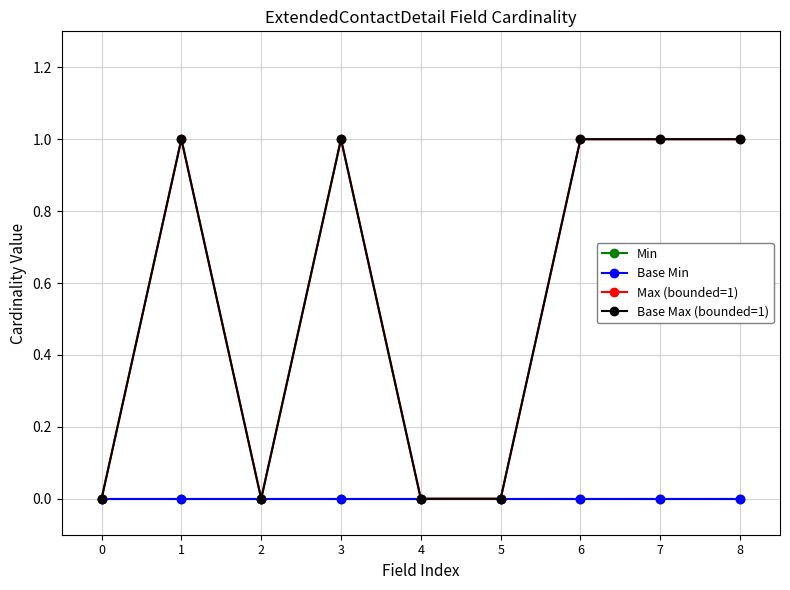

Does the chart have visible grid lines?

Yes